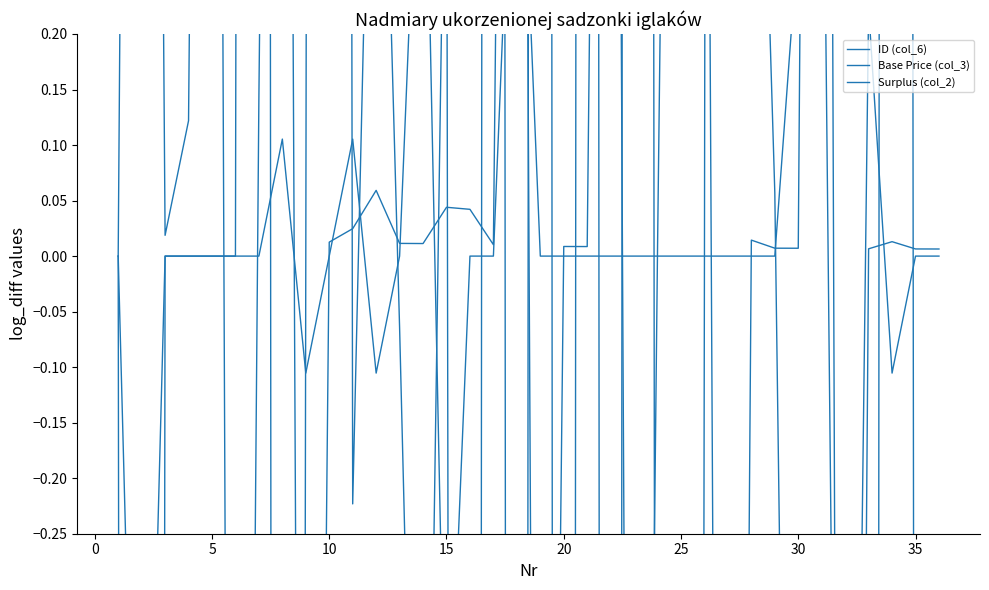

True or false: Surplus (col_2) and ID (col_6) cross at least once.

True